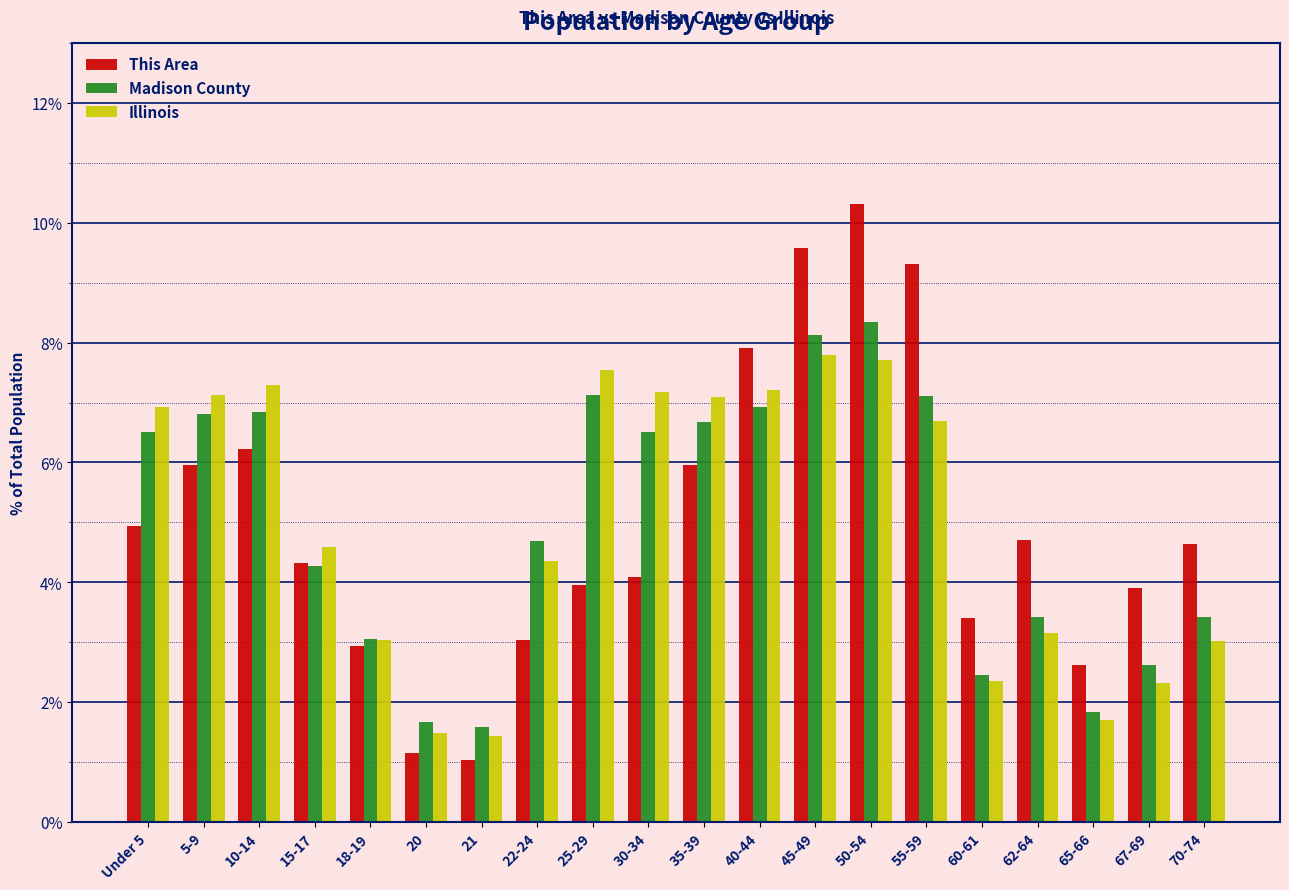

Is it true that This Area equals 4.9 at 18-19?

False